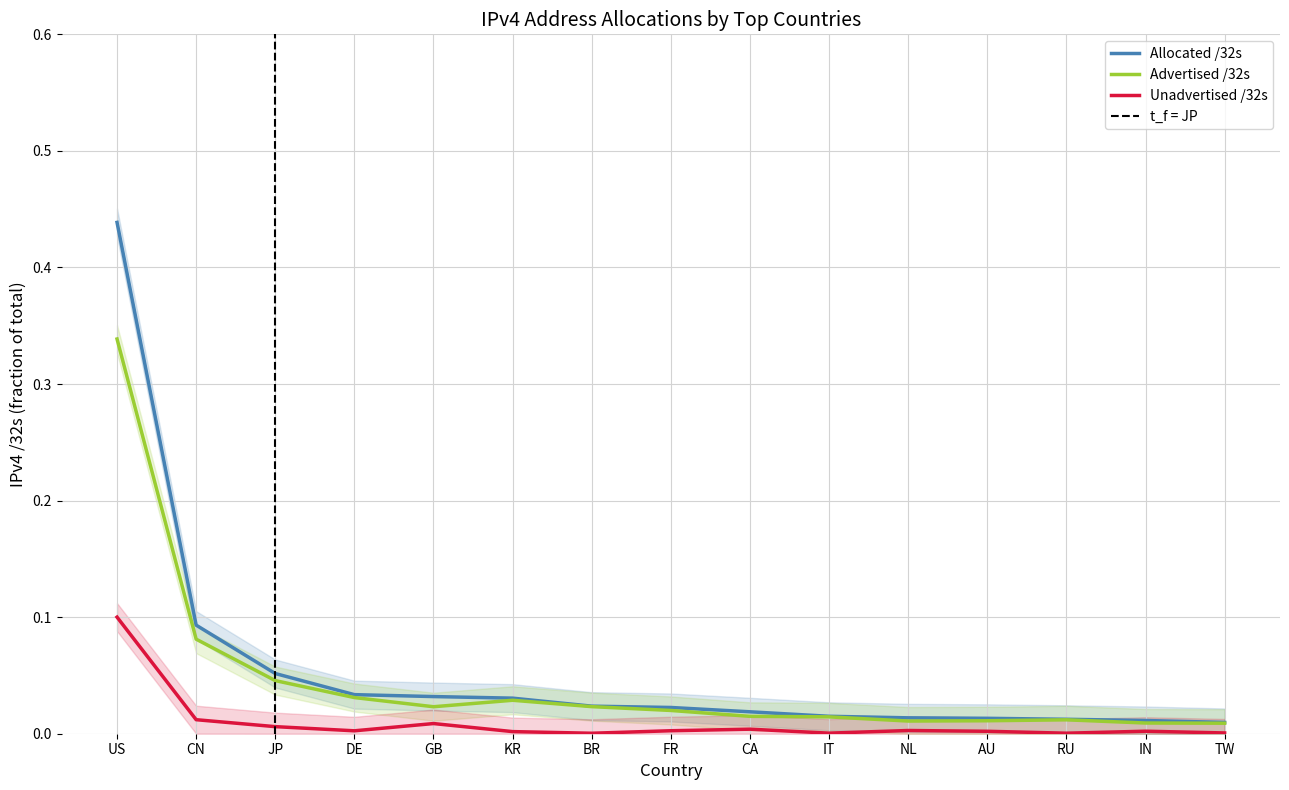

Which series has the largest range (max minus min)?

Allocated /32s